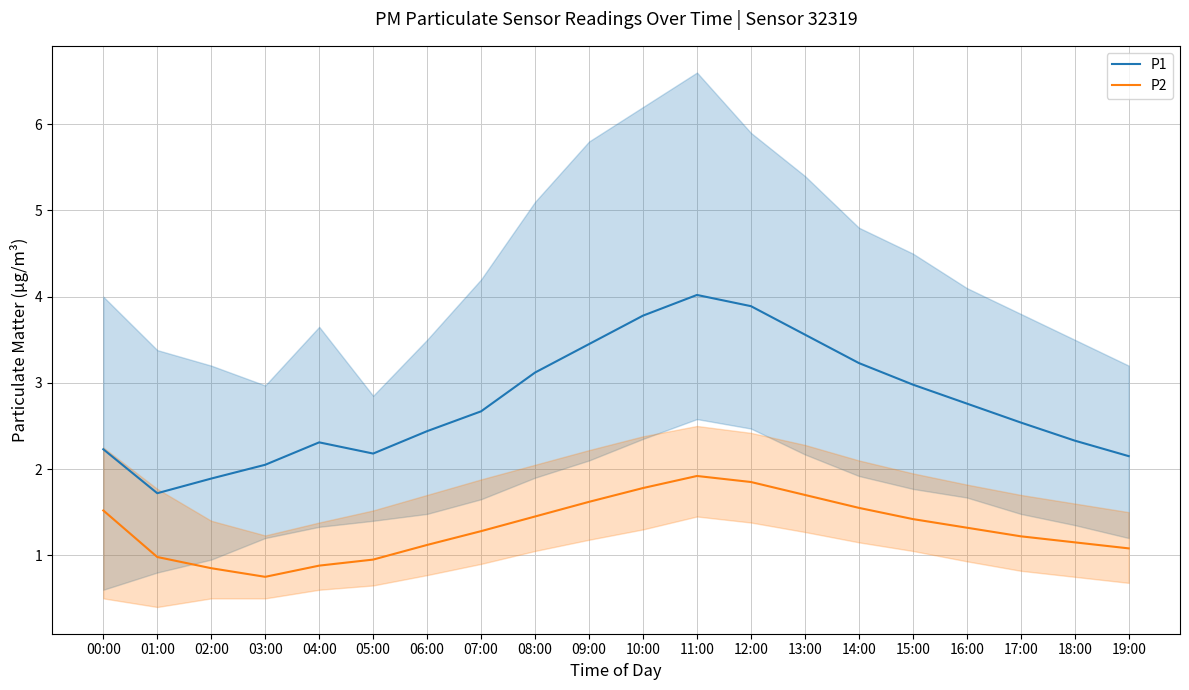

Where is P1 nearest to the value 2?

03:00